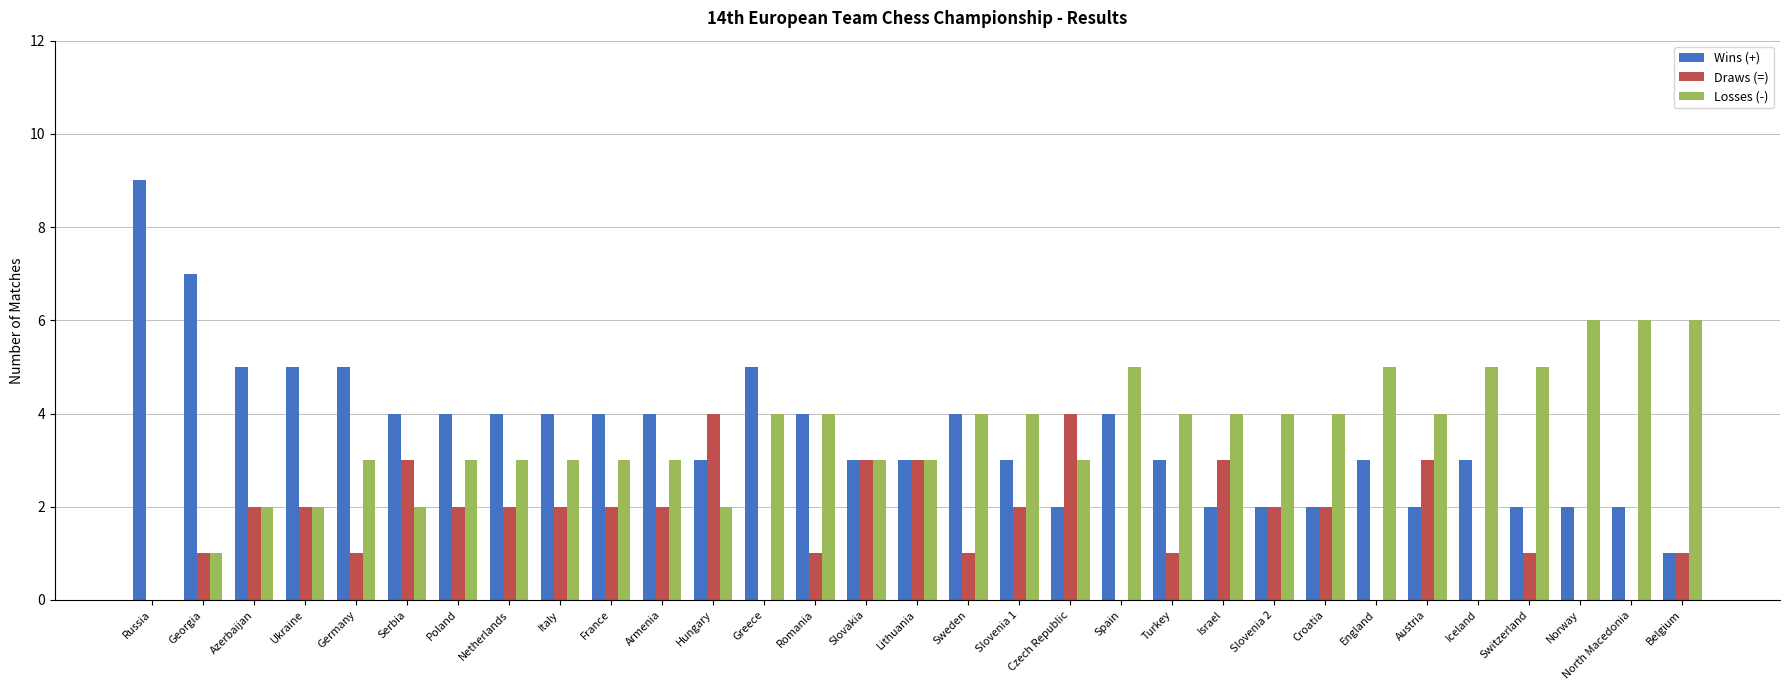

Which series changed the most between Georgia and Ukraine?

Wins (+)